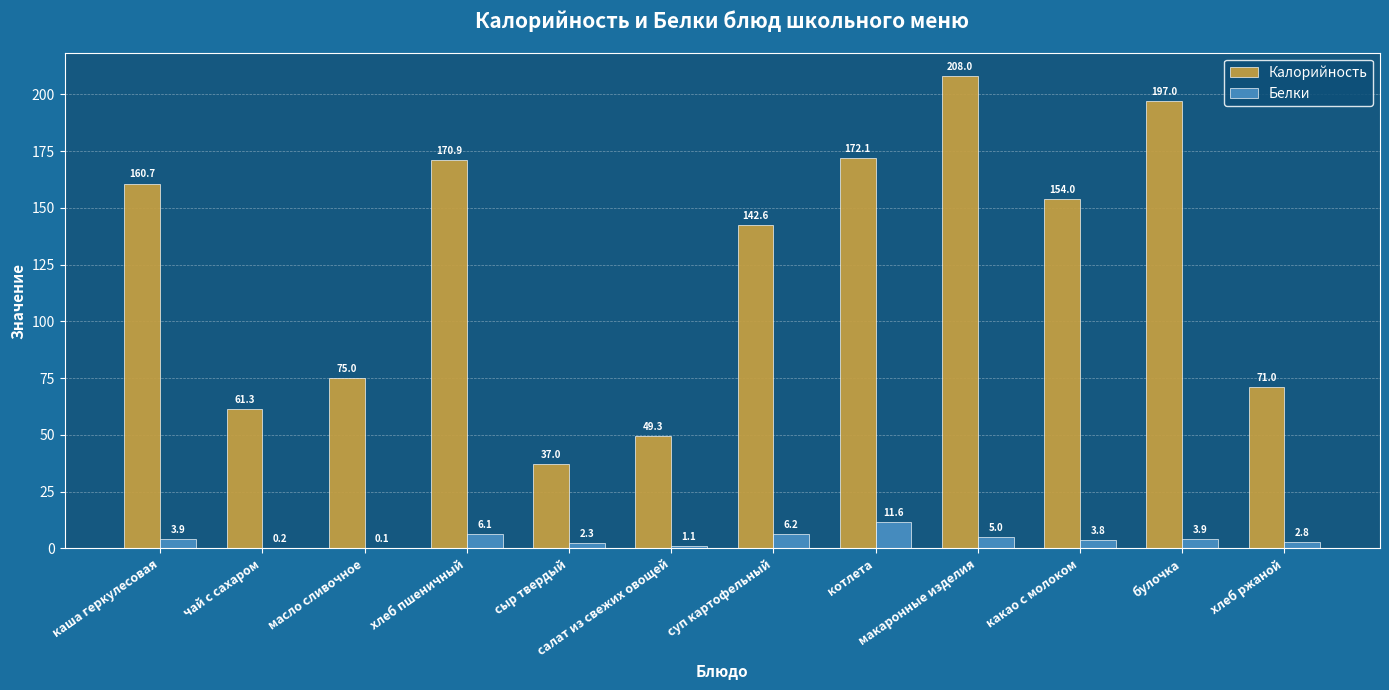

The value of Калорийность at каша геркулесовая is 265.7. True or false?

False